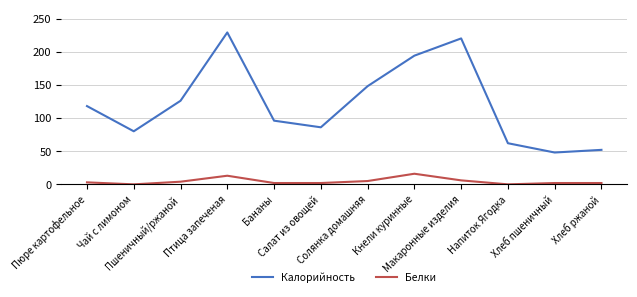

At which category is the sum across all series the highest?

Птица запеченая